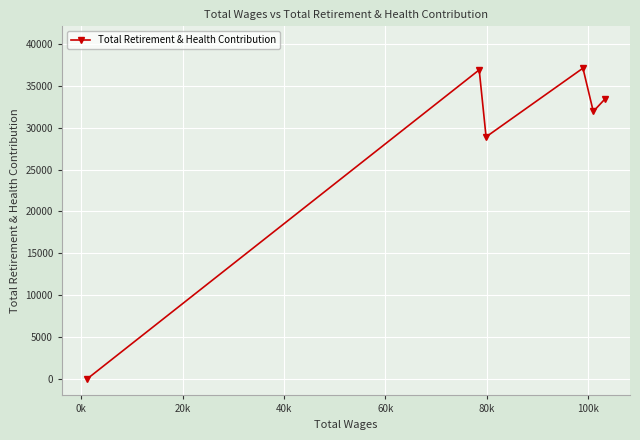

What is the difference between the maximum and minimum values?

37113